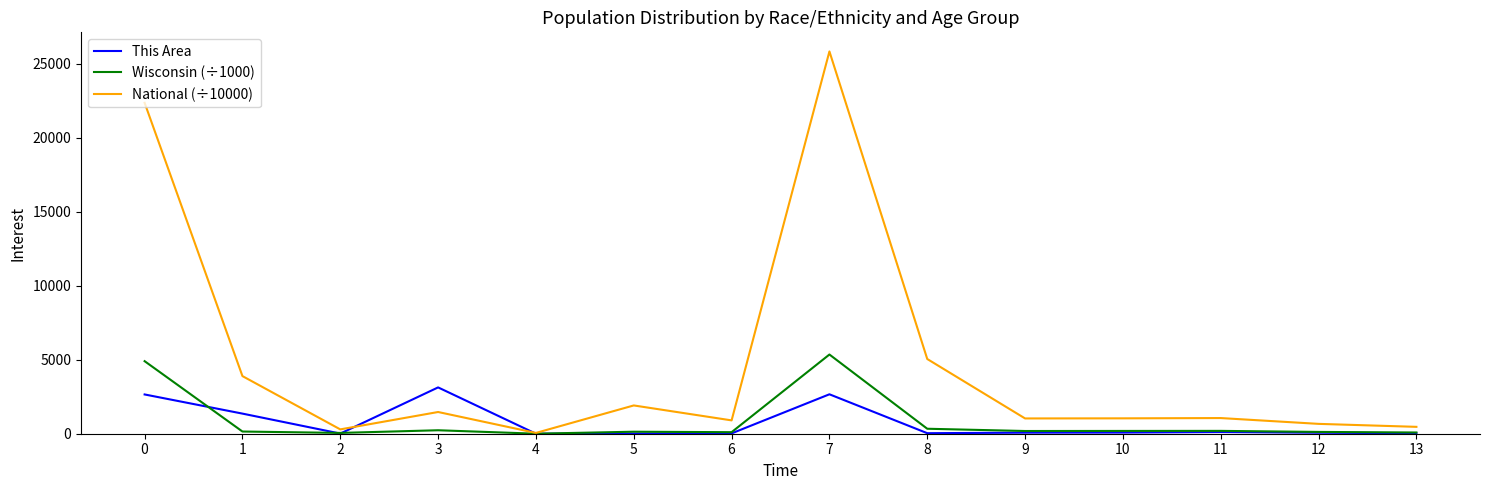

Which series has the largest range (max minus min)?

National (÷10000)